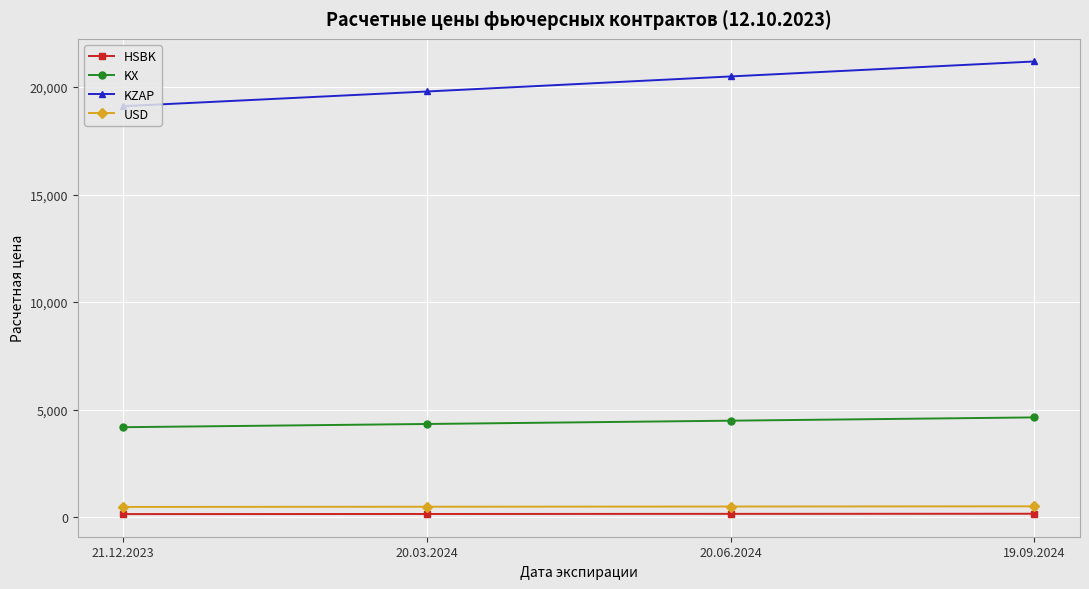

What are all the series names shown in the legend?

HSBK, KX, KZAP, USD